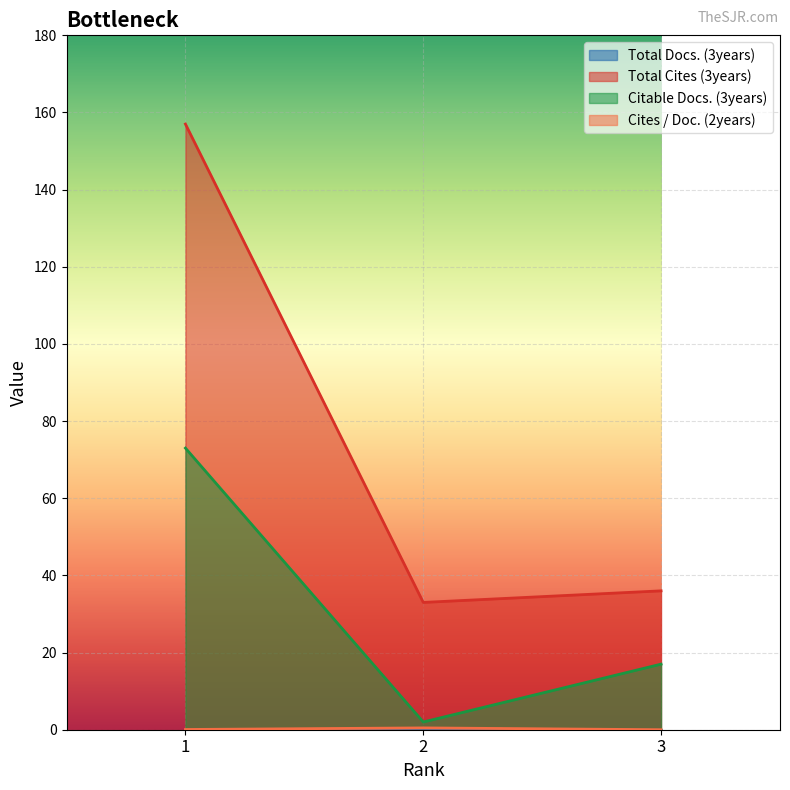

What is the sum of all Total Cites (3years) values?

226.0